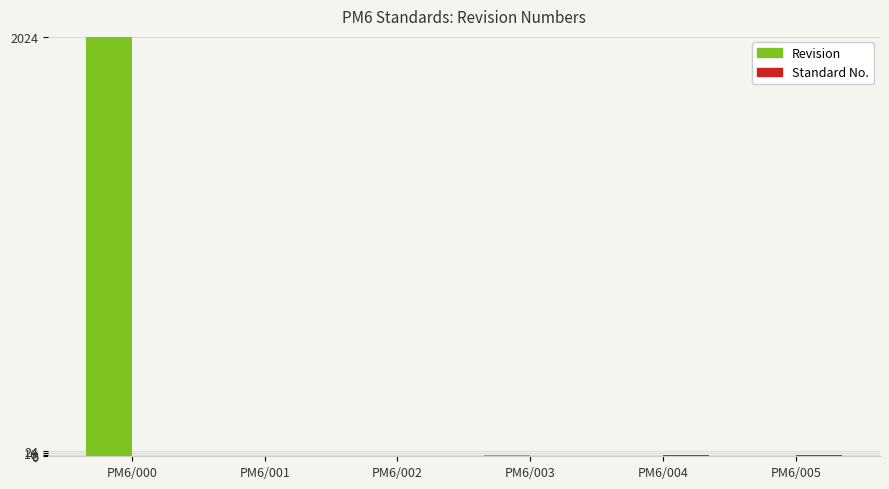

Which label corresponds to the largest value in the chart?

PM6/000